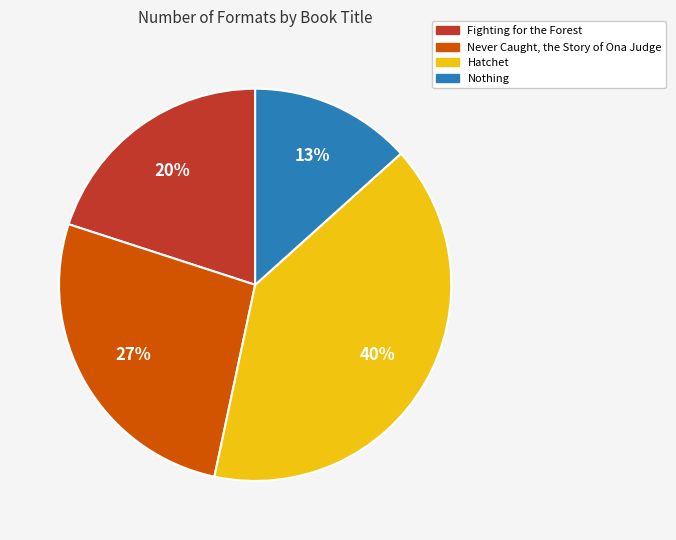

To the nearest percent, what is the difference between the Never Caught, the Story of Ona Judge and Fighting for the Forest slice percentages?

7%